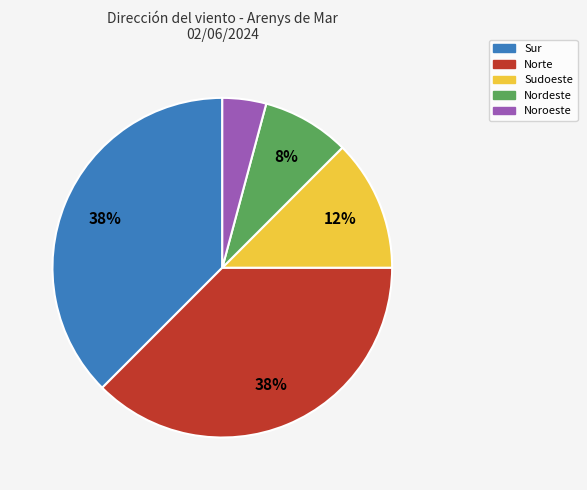

What percentage is the Noroeste slice, to the nearest percent?

4%